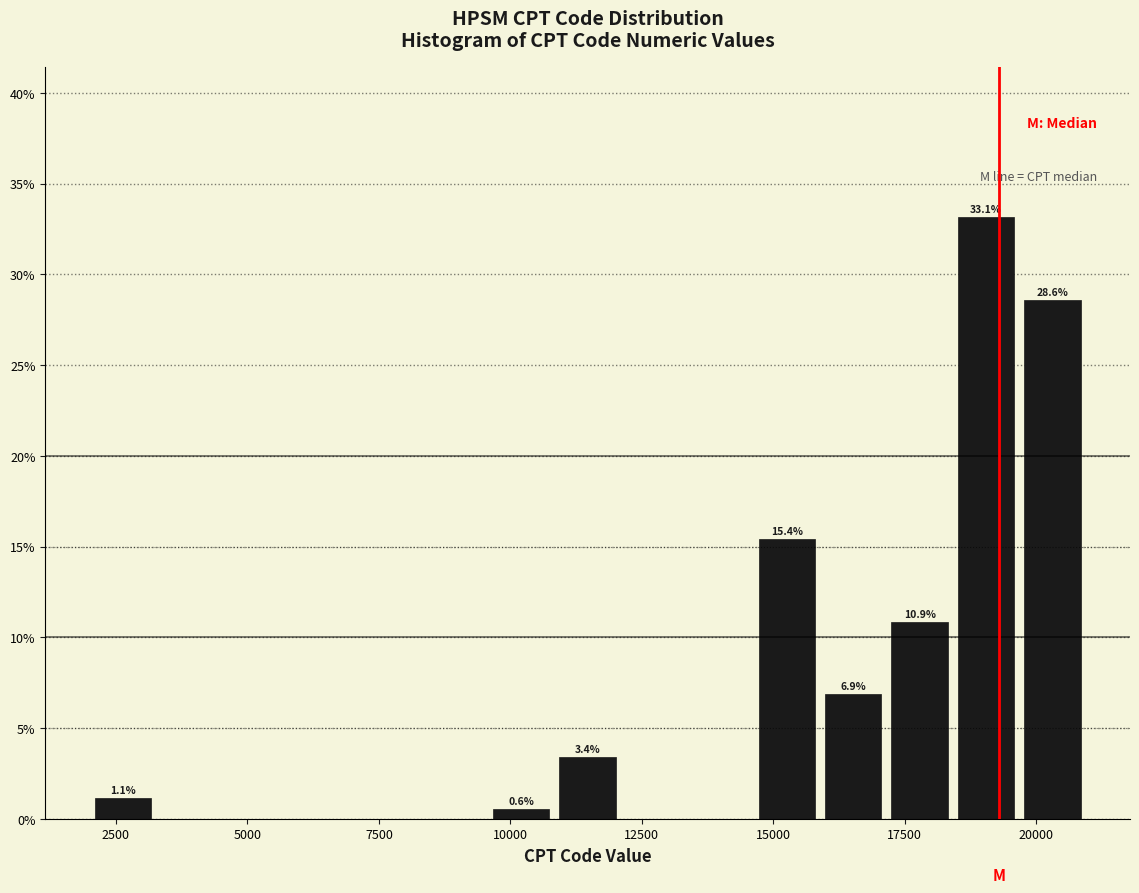

Read against the x-axis, roughly where is the centre of the tallest bar?

19000